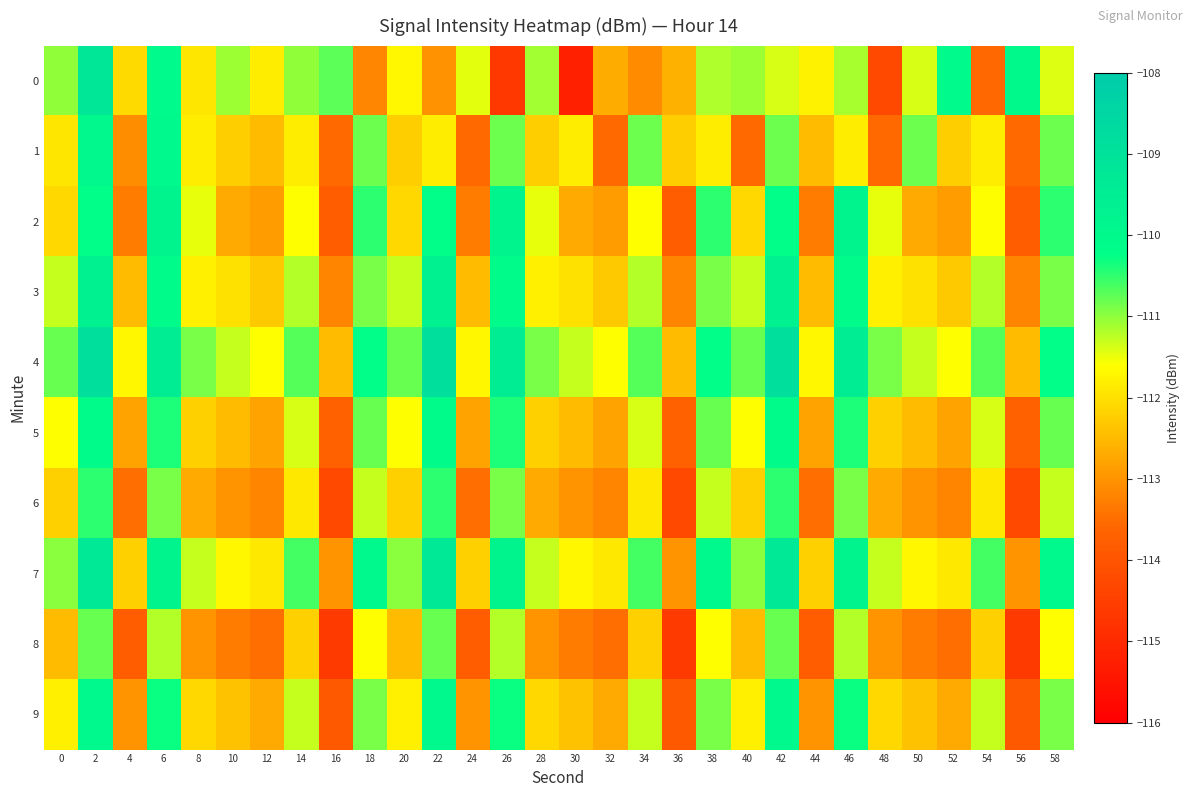

At 4, list the series in order from largest to smallest.

4, 0, 7, 3, 5, 9, 1, 2, 6, 8